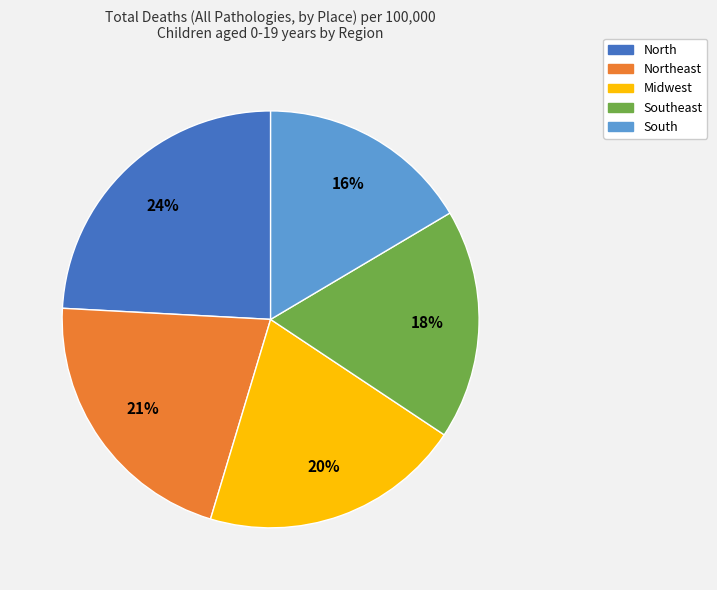

Is there any slice that represents more than half of the pie?

No